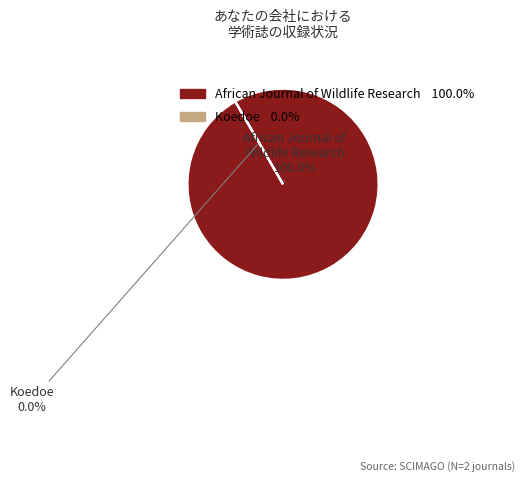

To the nearest percent, what portion does African Journal of
Wildlife Research represent?

100%